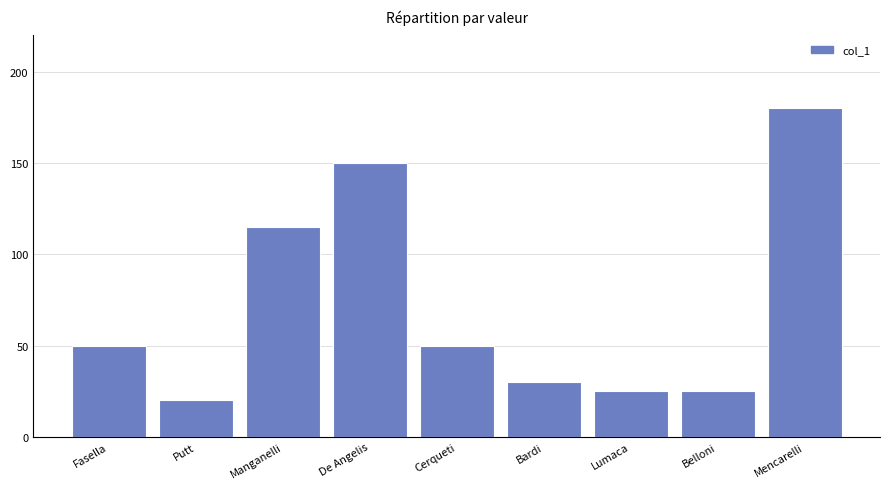

The chart shows a value of 20 at Putt. True or false?

True